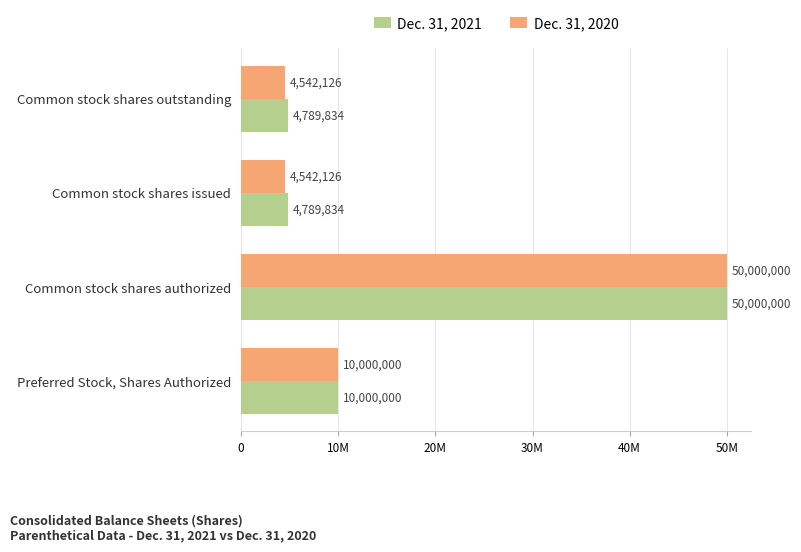

What are all the series names shown in the legend?

Dec. 31, 2021, Dec. 31, 2020